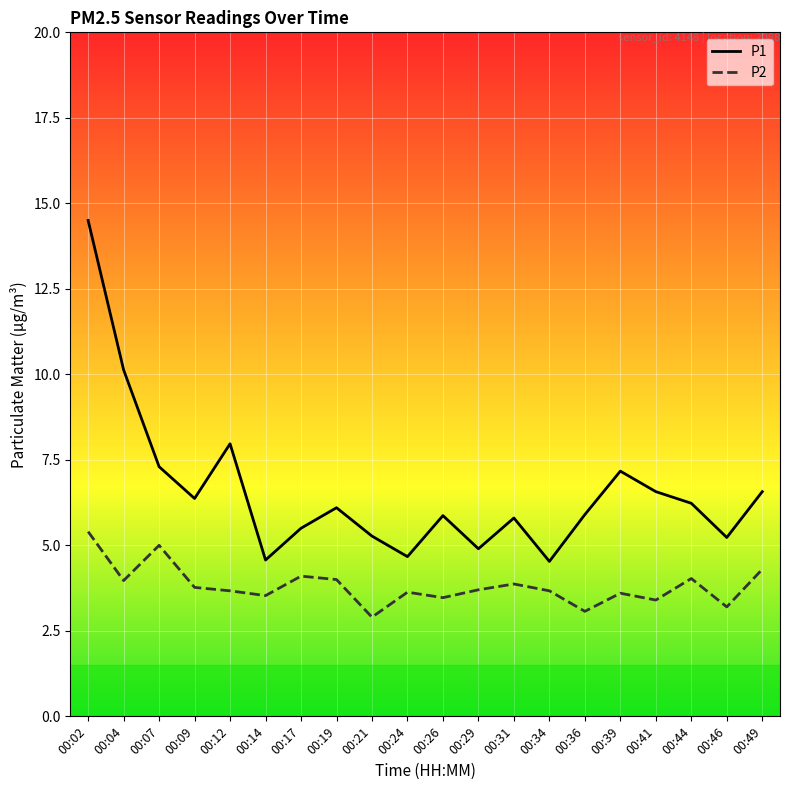

What is the total value across all series at 00:19?

10.1